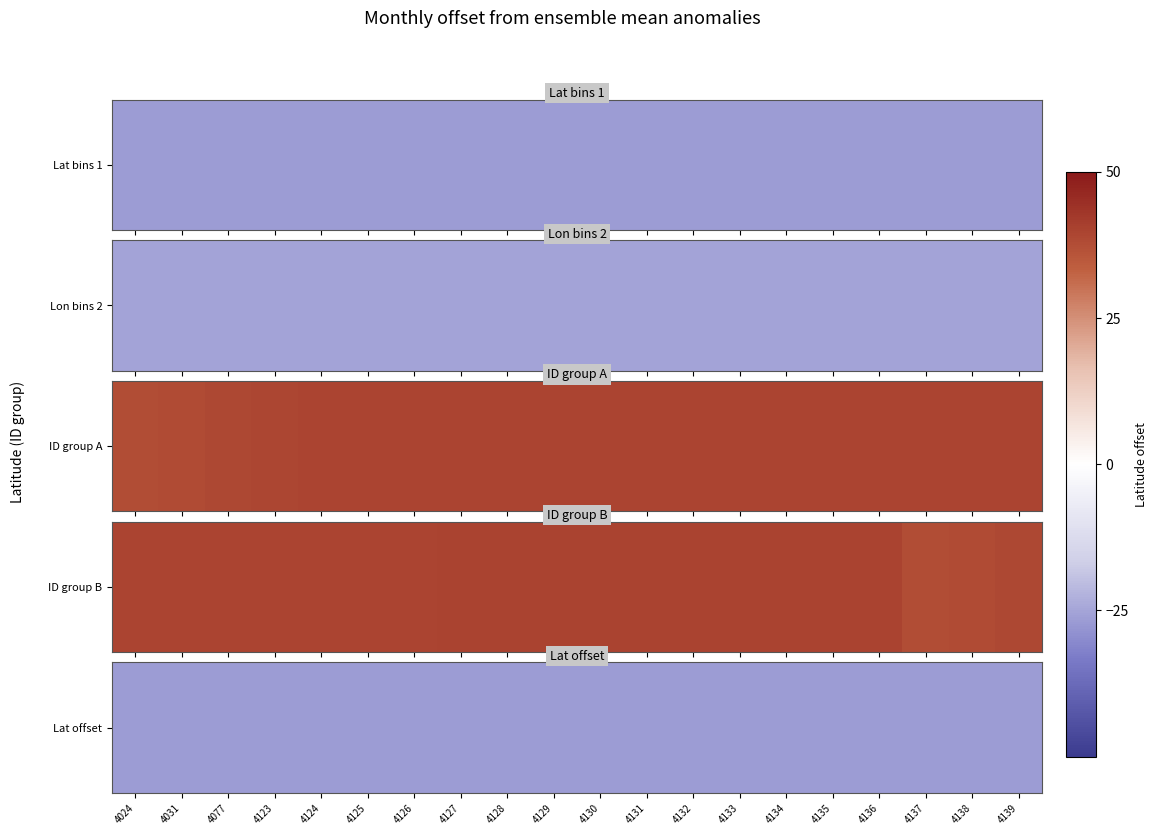

Is it true that the value at 4077 is -26.9?

True